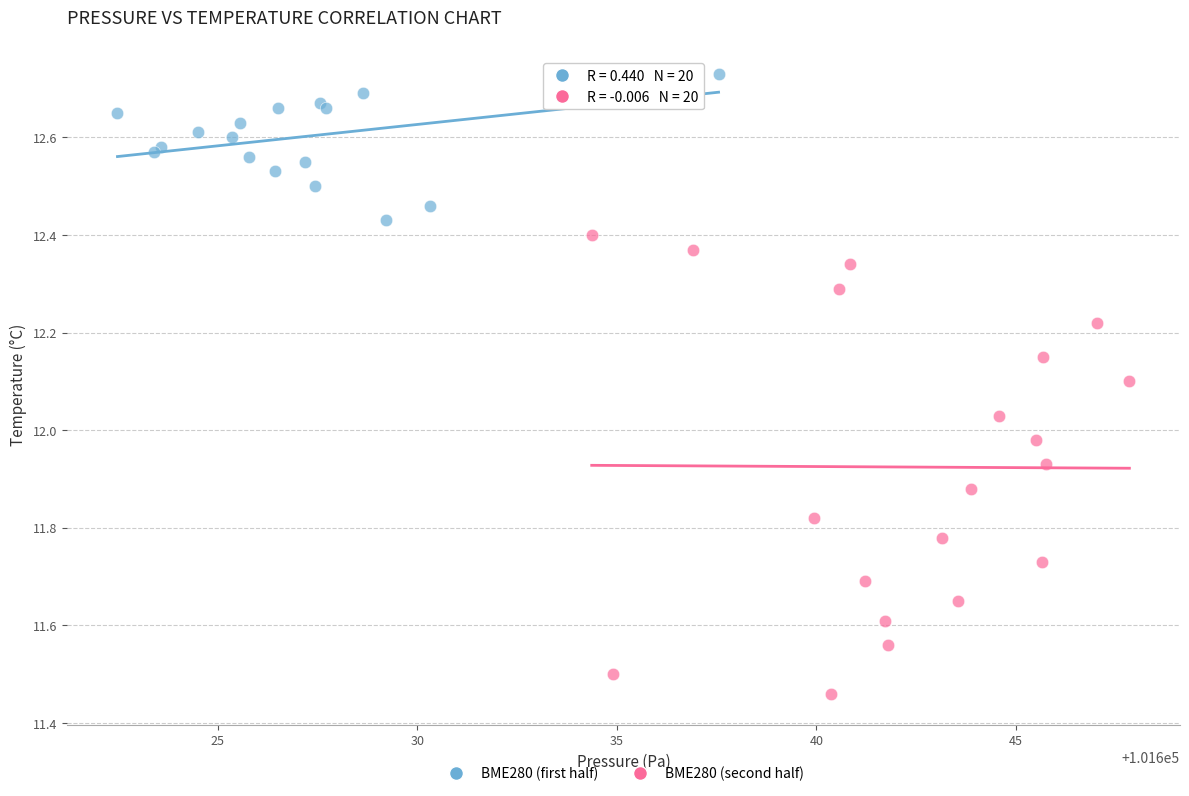

Which series contains the highest Y value?

BME280 (first half)